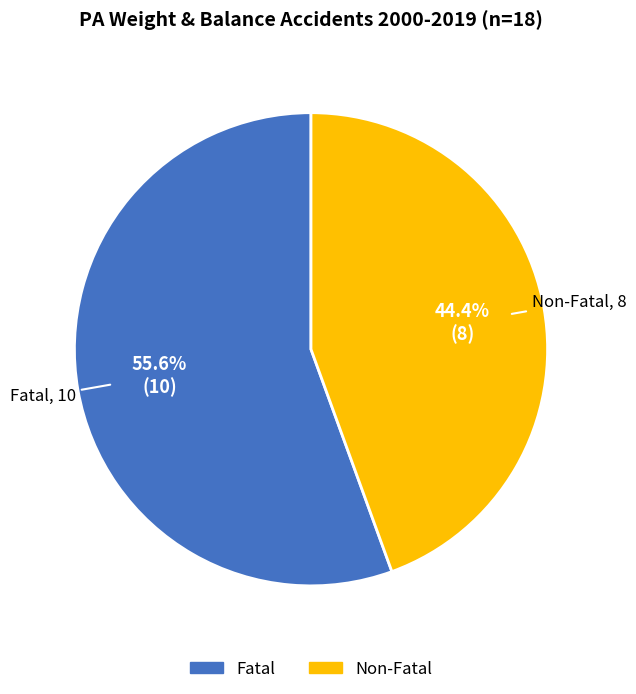

Combined, do Fatal and Non-Fatal account for over 50%?

Yes